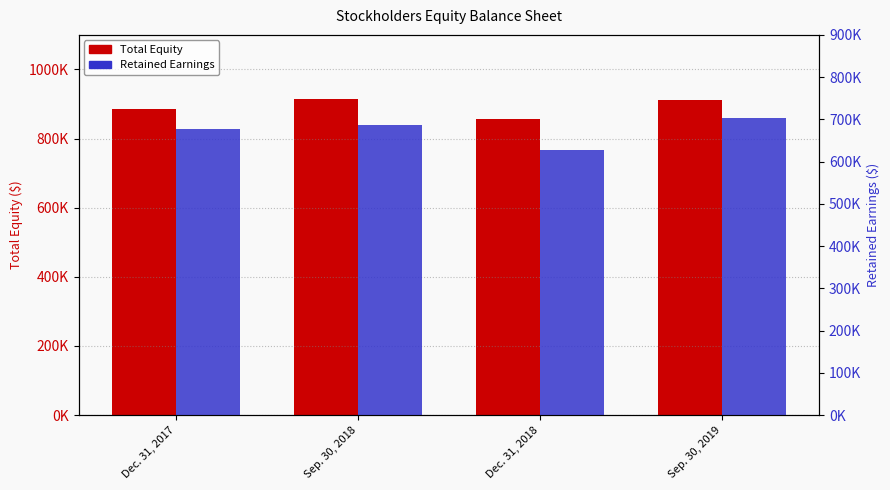

How many values in the Retained Earnings series exceed 686351?

1